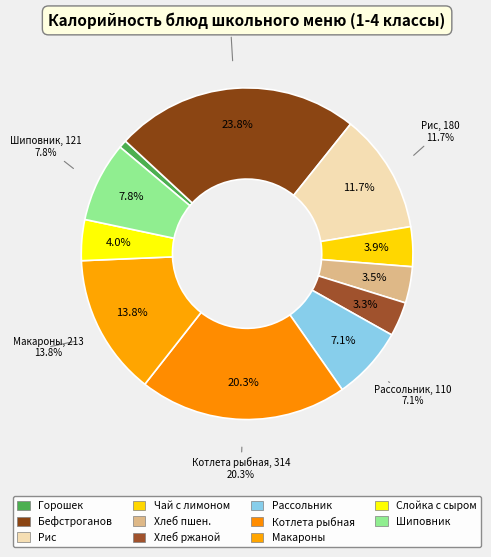

Which category has the biggest portion of the pie?

Бефстроганов